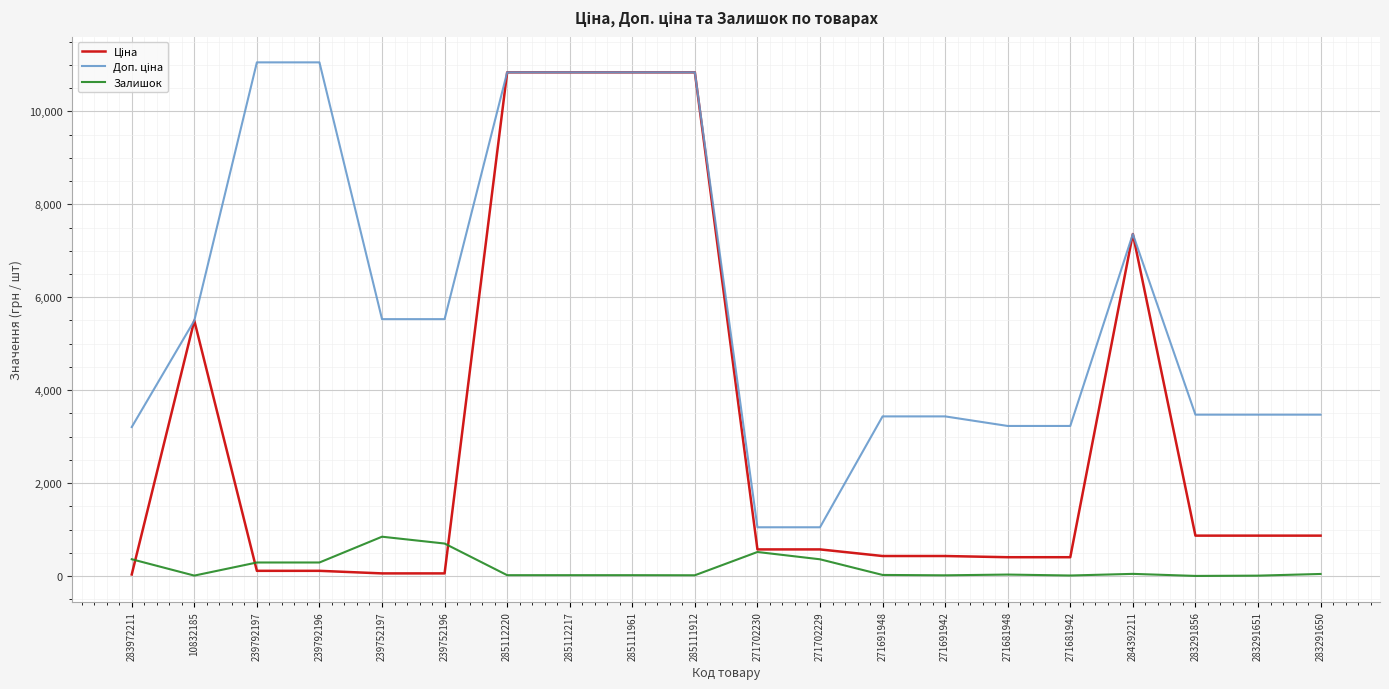

What position from the left is 285111961?

9